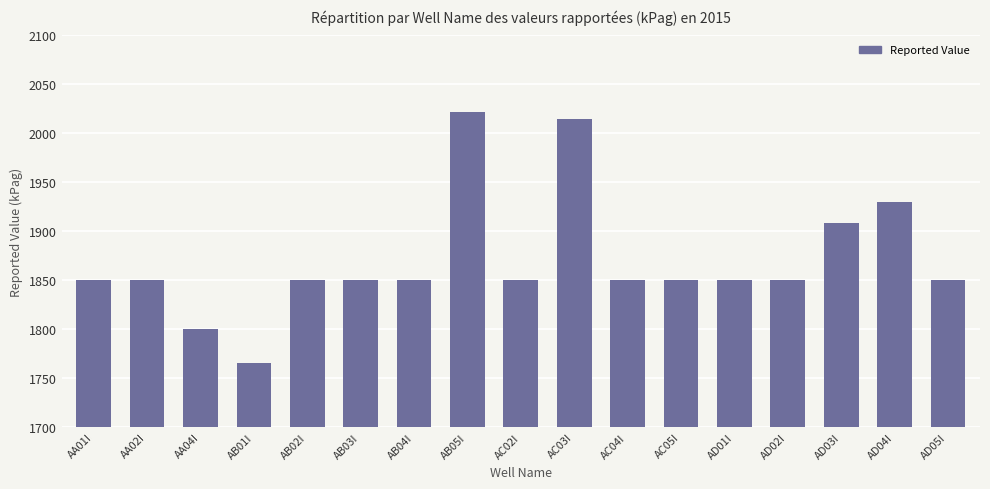

Count the number of categories in the chart.

17